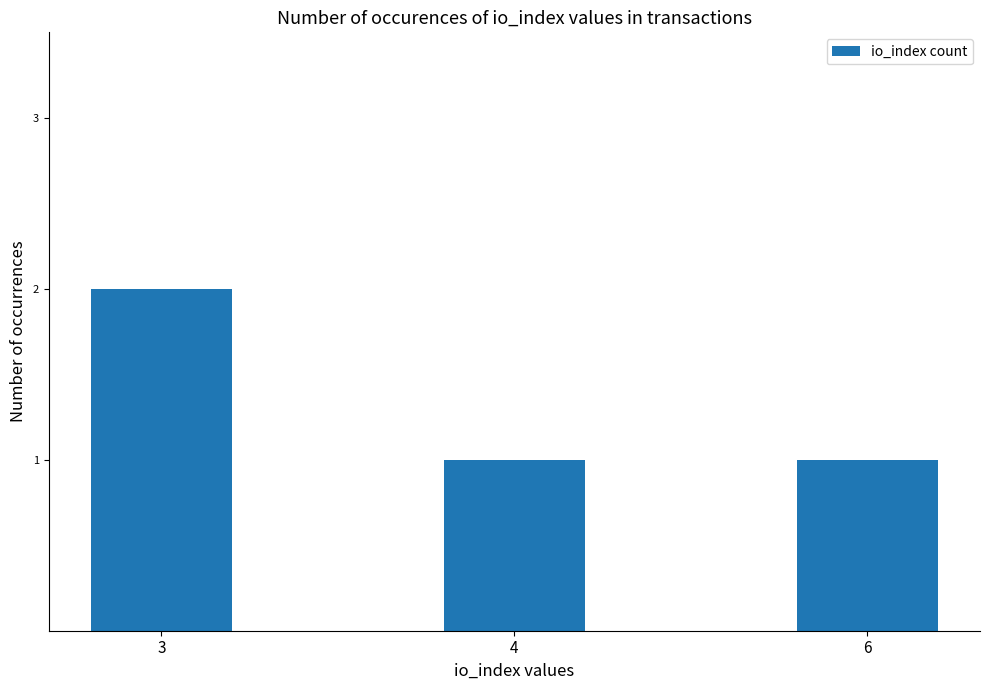

What is the sum of all values?

4